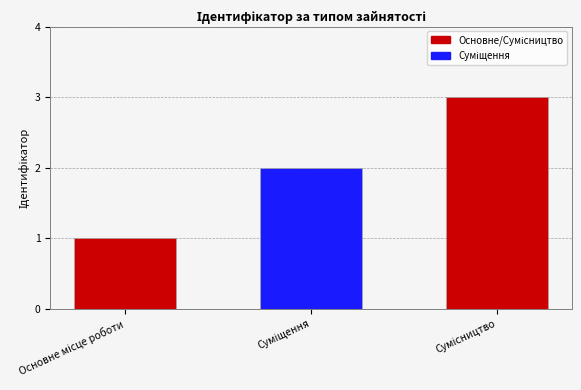

Count the number of data series in this chart.

1